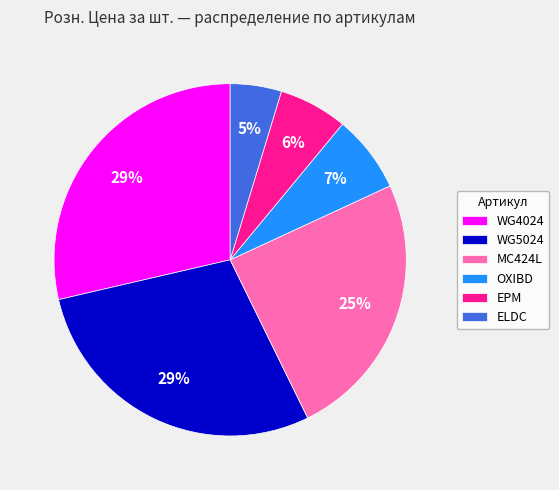

Is the sum of OXIBD and MC424L greater than half?

No